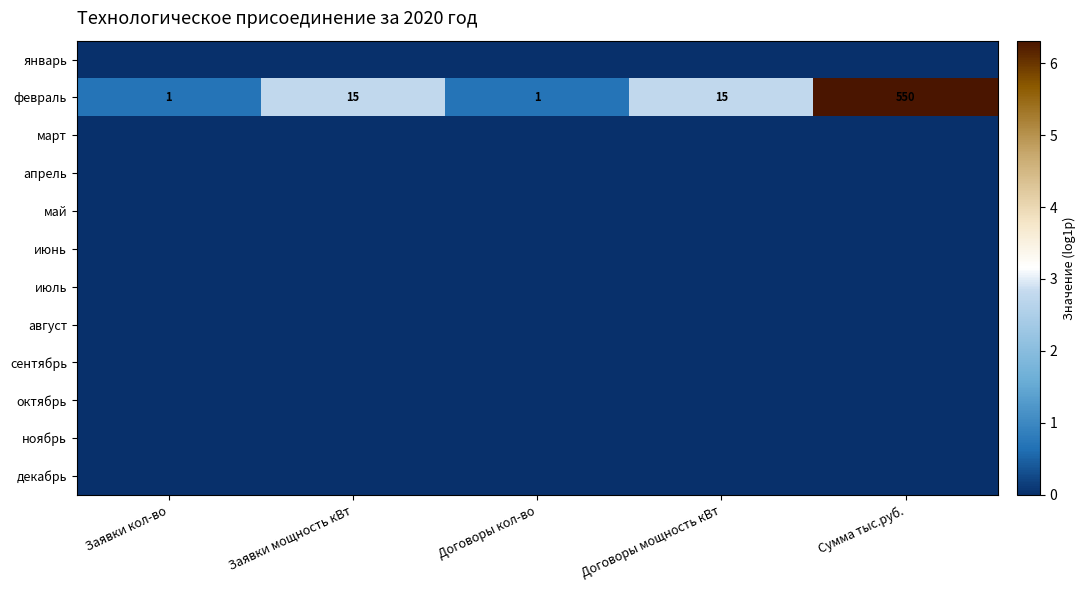

Which series has the largest total across all categories?

февраль